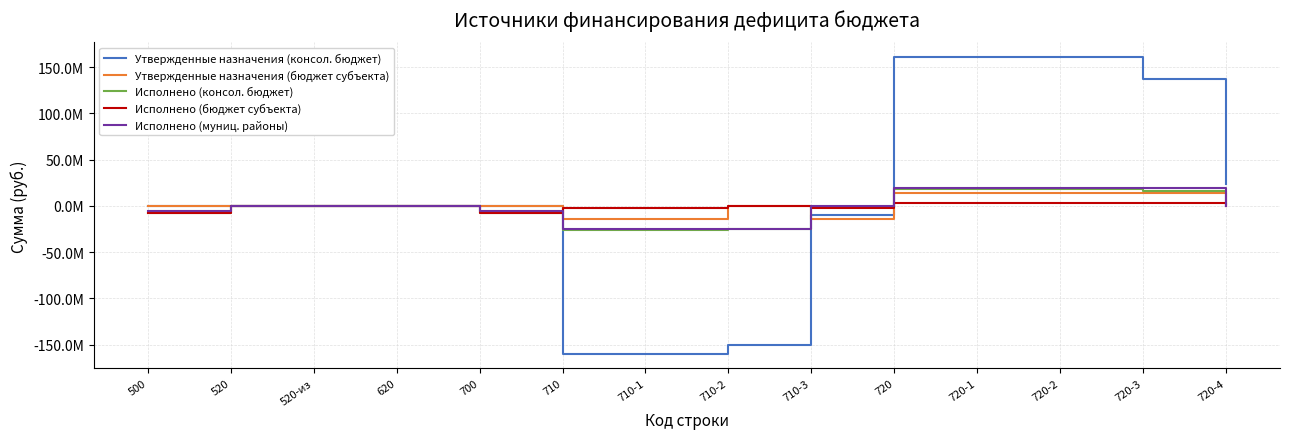

How many interior local peaks does the Исполнено (бюджет субъекта) series have?

1